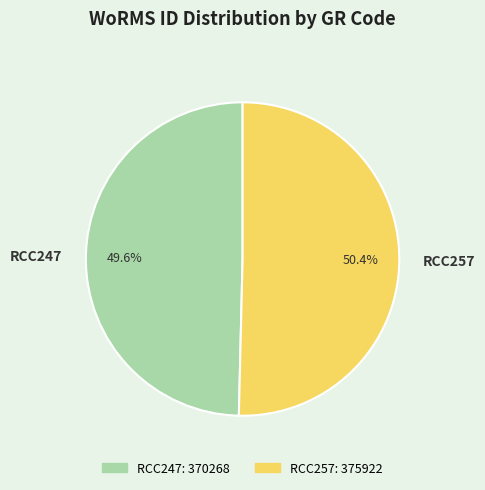

Does RCC257 account for over 50% of the chart?

Yes